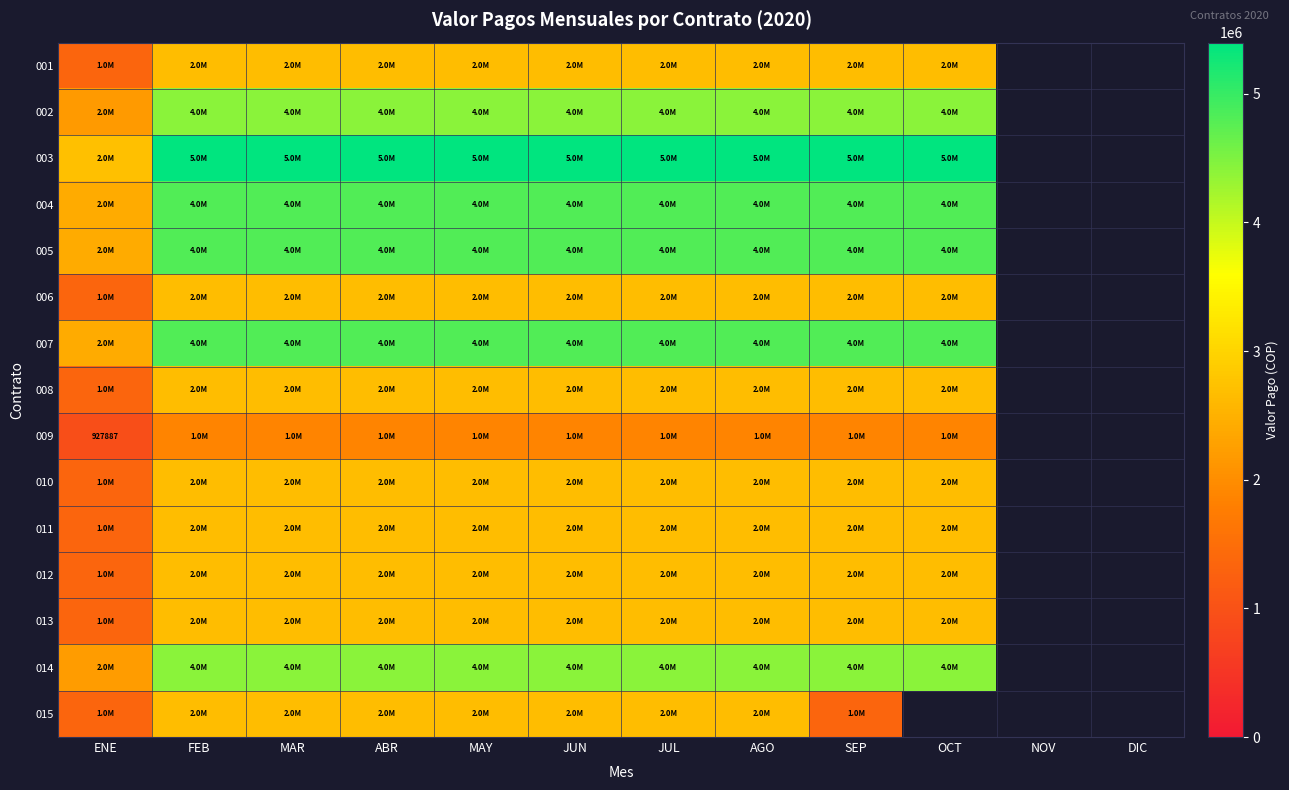

True or false: 006 has a value of 2663850.0 at AGO.

True